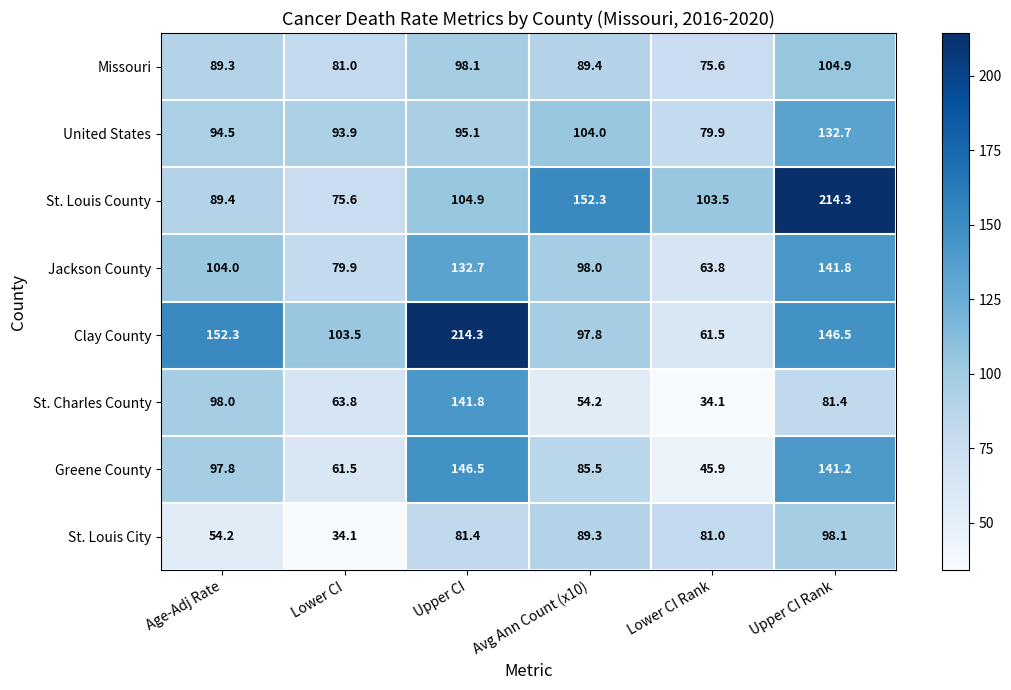

At which category is the sum across all series the highest?

Upper CI Rank